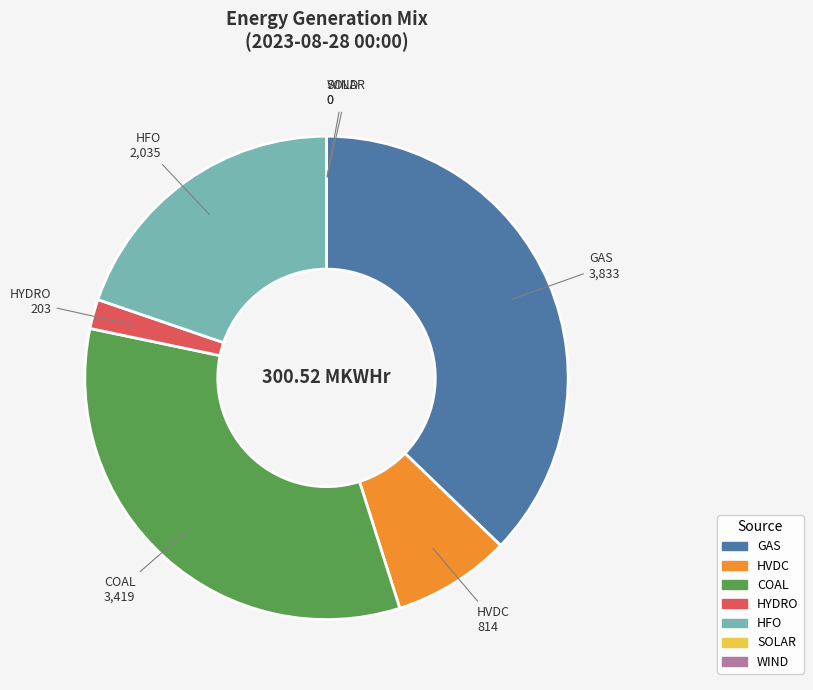

What is the ratio of the value at HFO to the value at HYDRO?

10.0